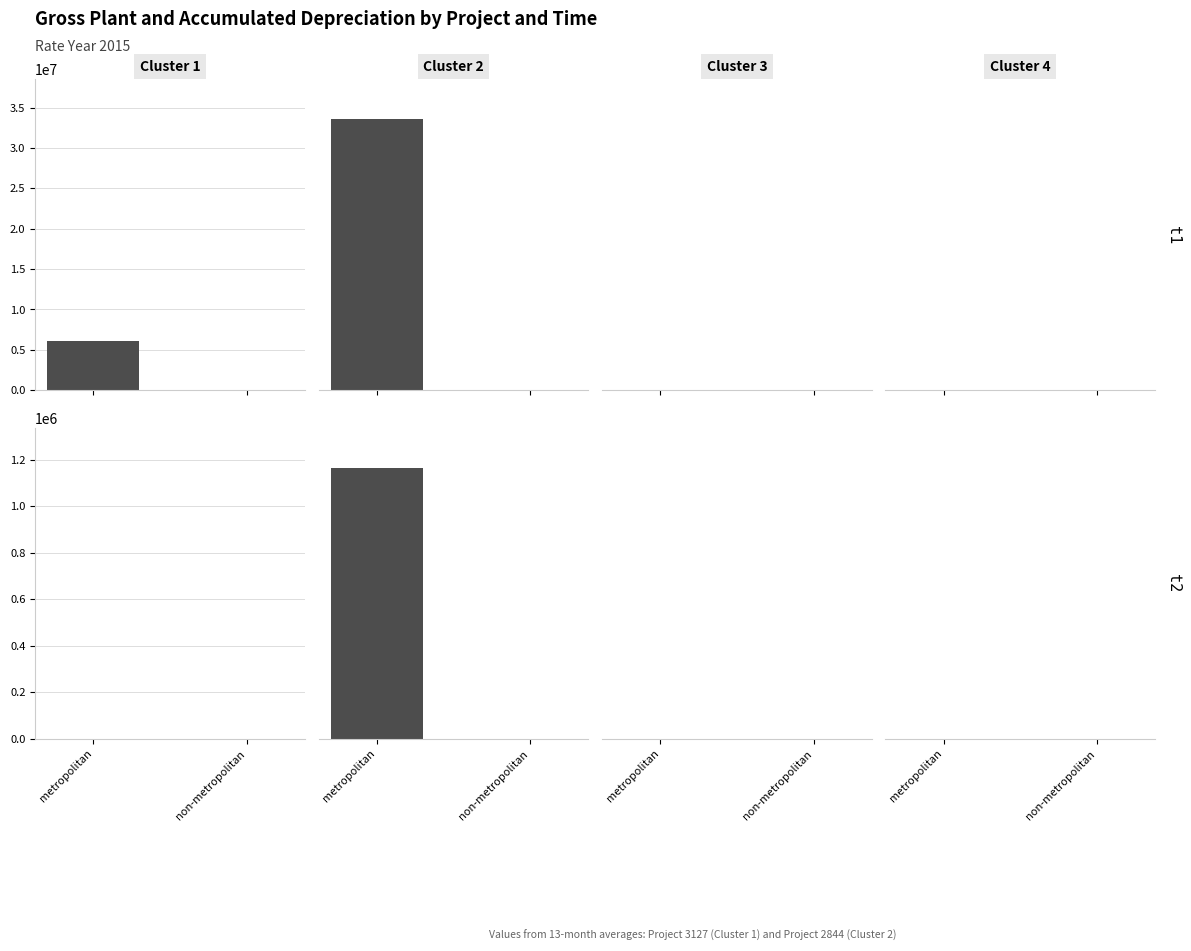

The Accum Dep 13M Avg series shows -407596.9 at 0. True or false?

False